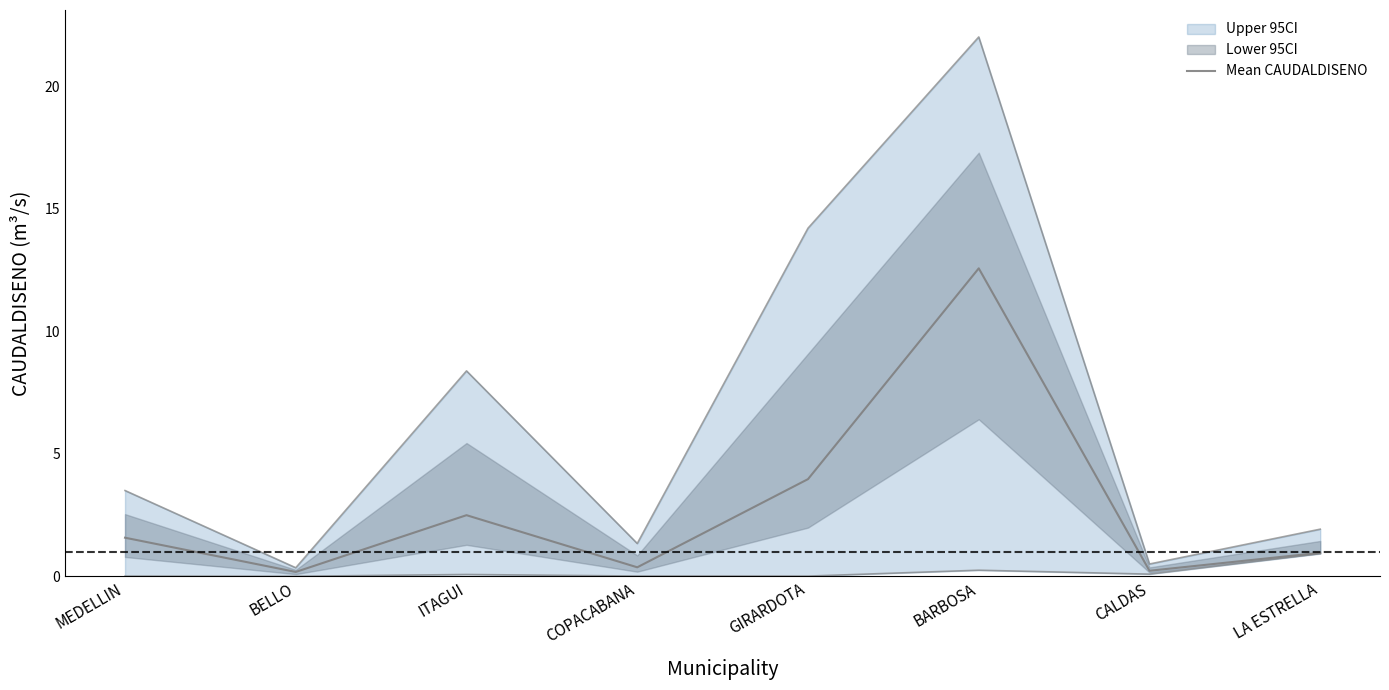

Is it true that the value at ITAGUI is 3.8?

False